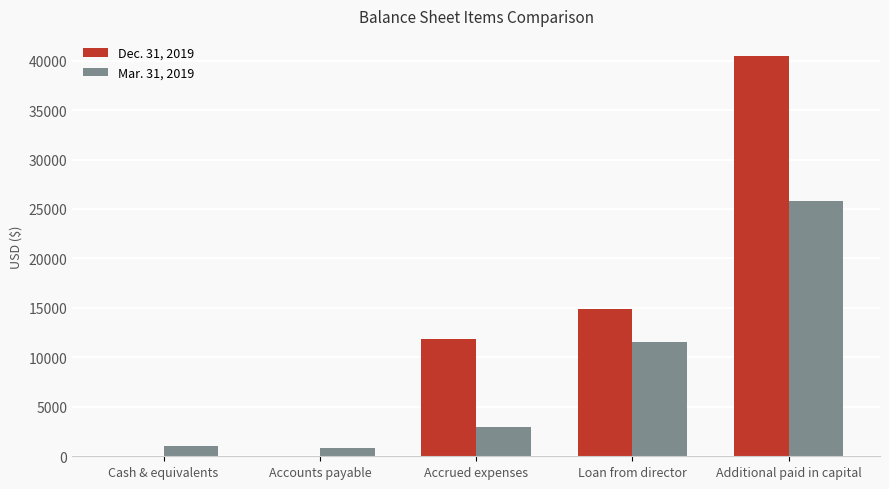

What is the maximum value shown in the chart?

40477